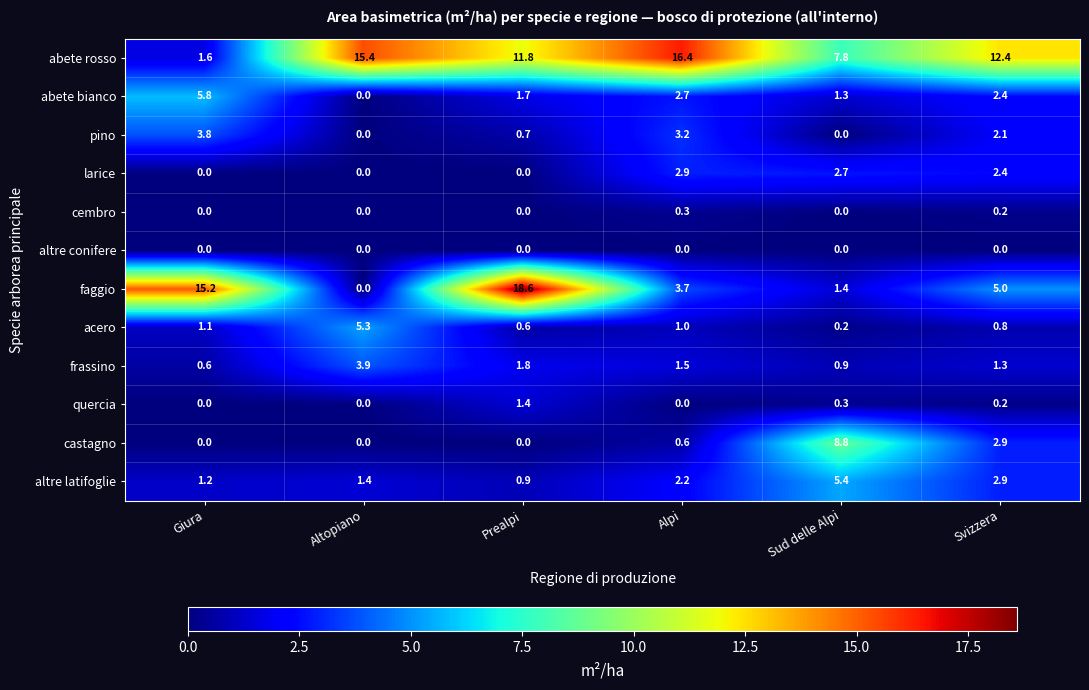

How many categories are shown in the chart?

6